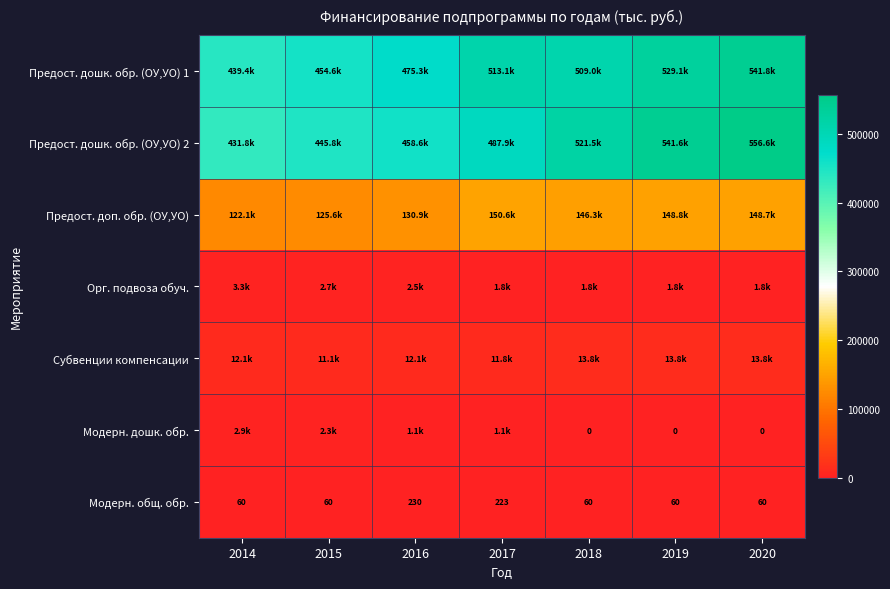

At which label does Орг. подвоза обуч. reach its peak?

2014